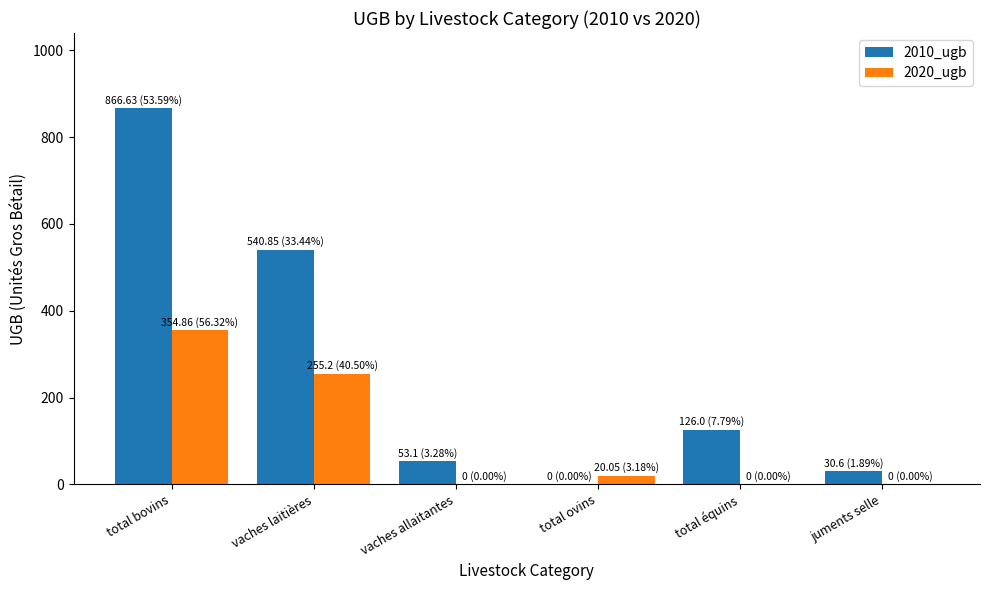

The 2020_ugb series shows -186.3 at total équins. True or false?

False